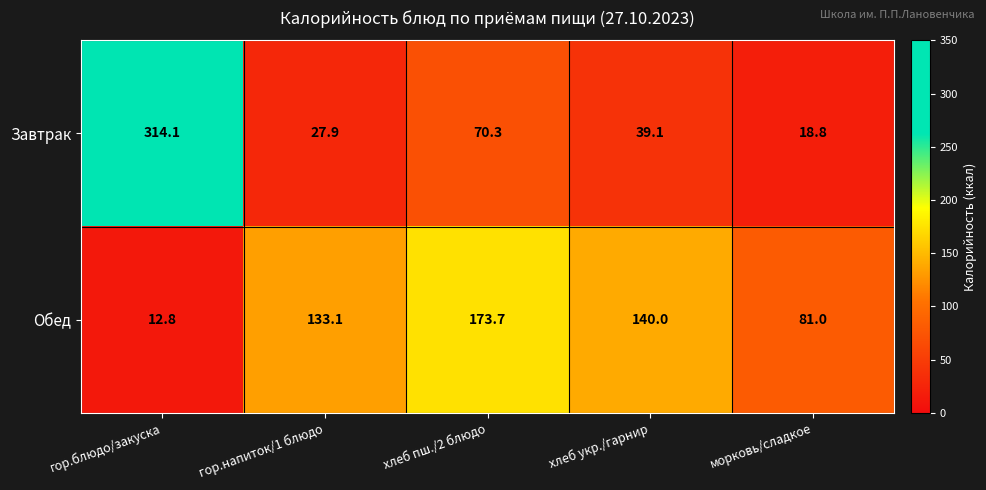

Which series changed the most between хлеб укр./гарнир and морковь/сладкое?

Обед